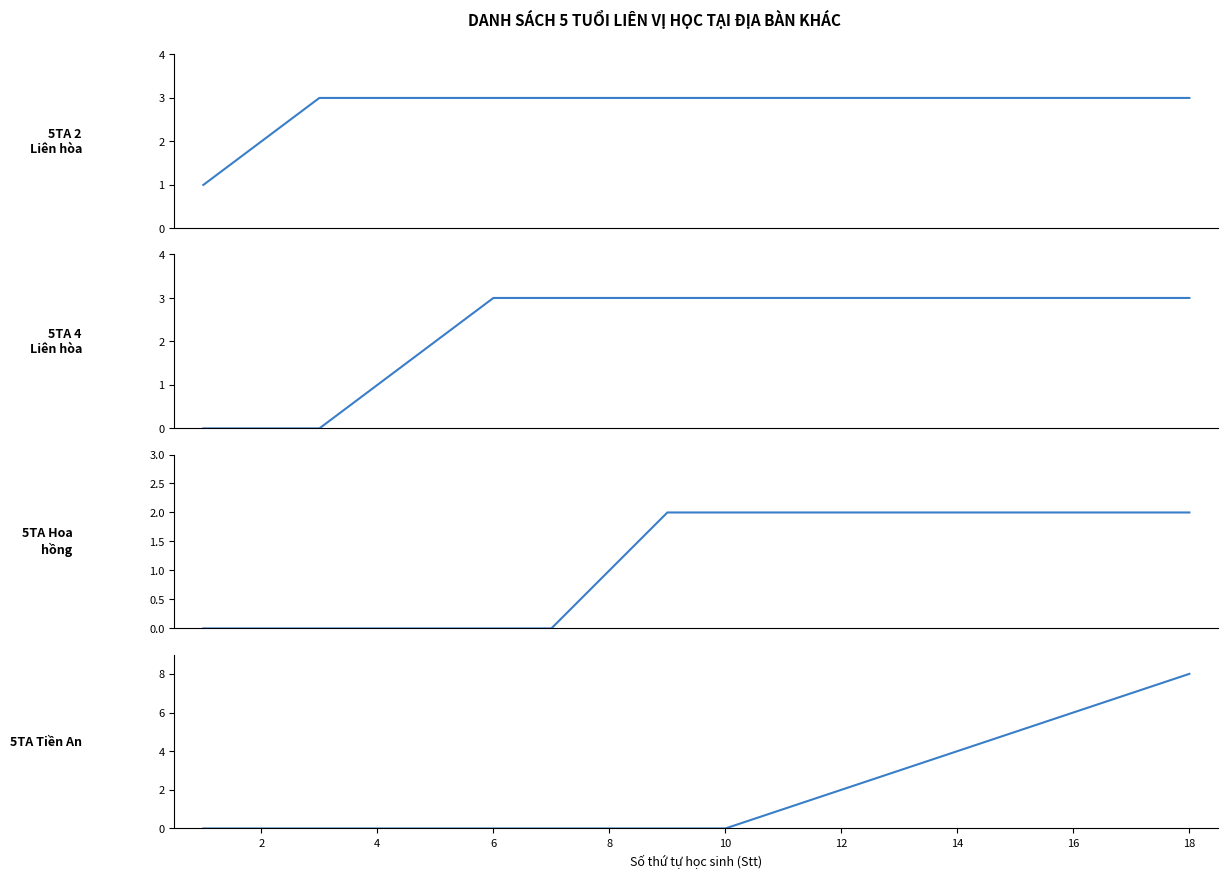

Reading right to left, what are all the values shown in this chart?

5TA 2 Liên hòa: 3	3	3	3	3	3	3	3	3	3	3	3	3	3	3	3	2	1
5TA 4 Liên hòa: 3	3	3	3	3	3	3	3	3	3	3	3	3	2	1	0	0	0
5TA Hoa hồng: 2	2	2	2	2	2	2	2	2	2	1	0	0	0	0	0	0	0
5TA Tiền An: 8	7	6	5	4	3	2	1	0	0	0	0	0	0	0	0	0	0